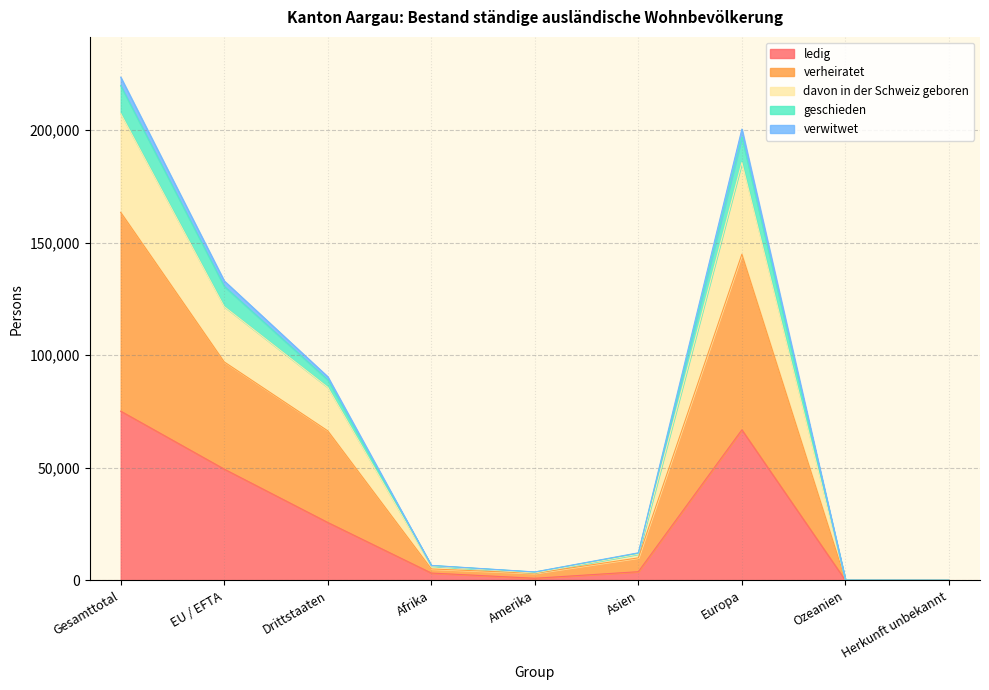

What is the maximum value for ledig?

75150